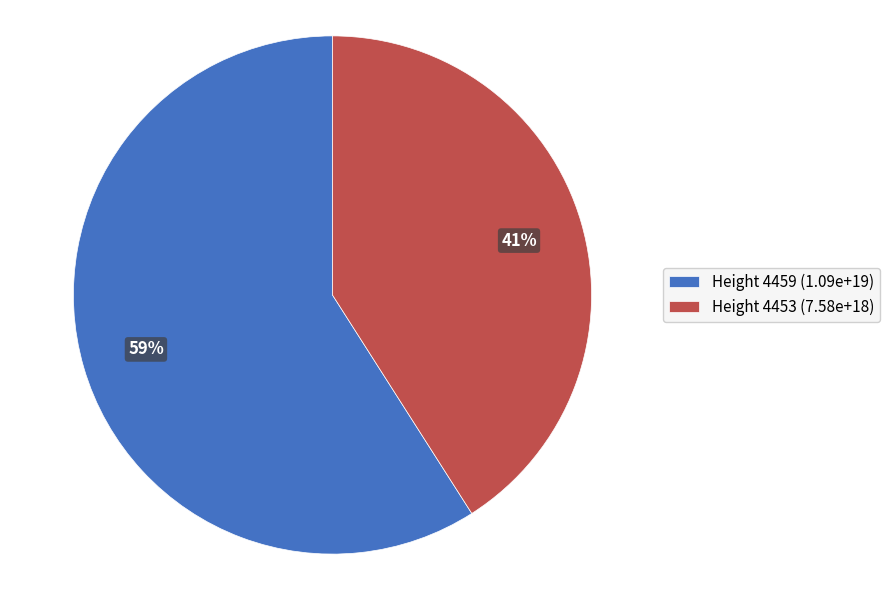

Which has a higher value, Height 4459 (1.09e+19) or Height 4453 (7.58e+18)?

Height 4459 (1.09e+19)